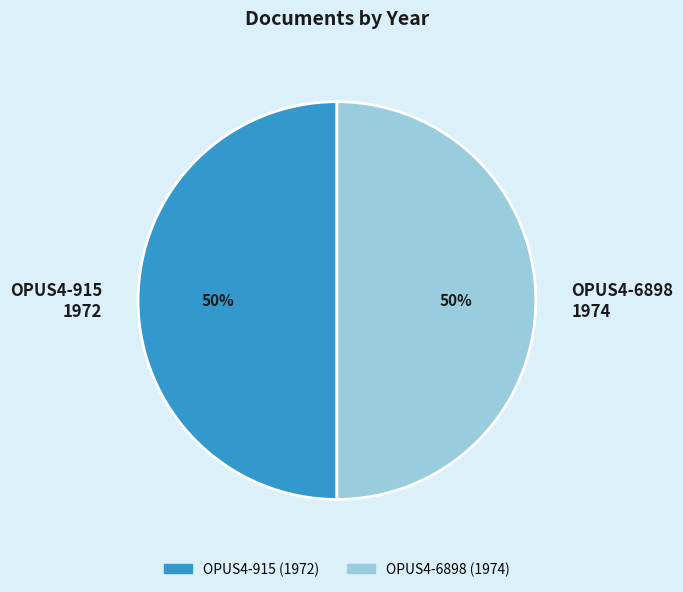

To the nearest percent, what is the average slice percentage?

50%